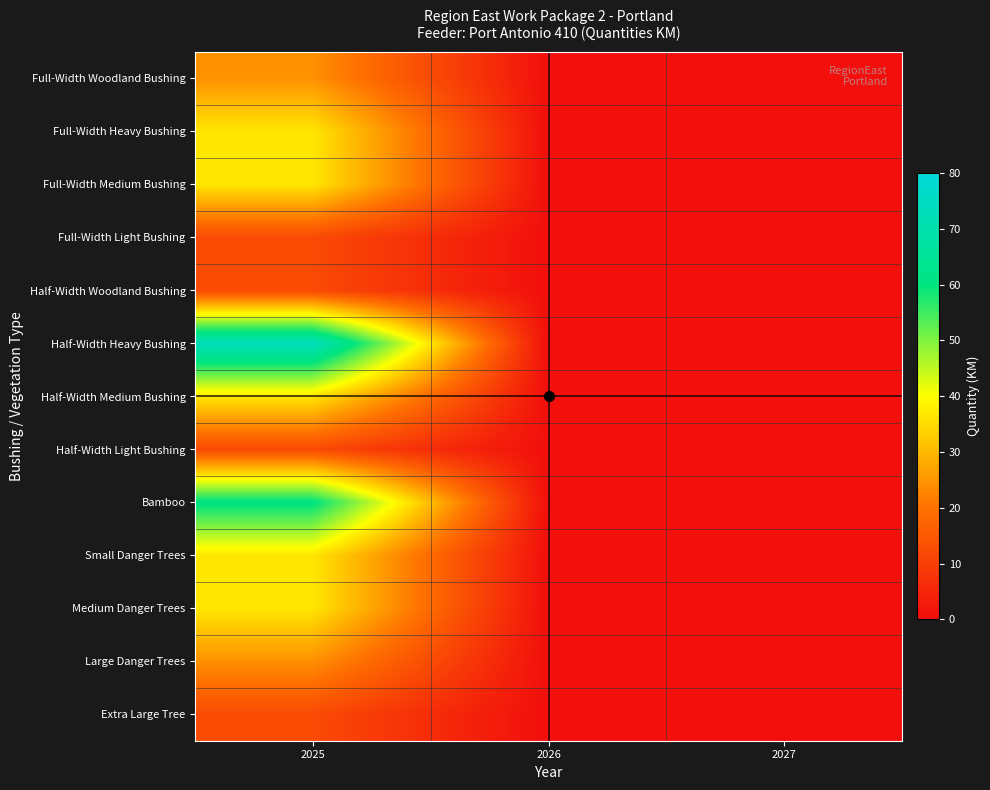

Reading right to left, transcribe all the data shown in this chart.

Full-Width Woodland Bushing: 2027=0.5	2026=0.5	2025=24.4
Full-Width Heavy Bushing: 2027=0.5	2026=0.5	2025=36.6
Full-Width Medium Bushing: 2027=0.5	2026=0.5	2025=36.6
Full-Width Light Bushing: 2027=0.5	2026=0.5	2025=12.2
Half-Width Woodland Bushing: 2027=0.5	2026=0.5	2025=12.2
Half-Width Heavy Bushing: 2027=0.5	2026=0.5	2025=73.2
Half-Width Medium Bushing: 2027=0.5	2026=0.5	2025=36.6
Half-Width Light Bushing: 2027=0.5	2026=0.5	2025=12.2
Bamboo: 2027=0.5	2026=0.5	2025=61.0
Small Danger Trees: 2027=0.5	2026=0.5	2025=36.6
Medium Danger Trees: 2027=0.5	2026=0.5	2025=36.6
Large Danger Trees: 2027=0.5	2026=0.5	2025=24.4
Extra Large Tree: 2027=0.5	2026=0.5	2025=12.2